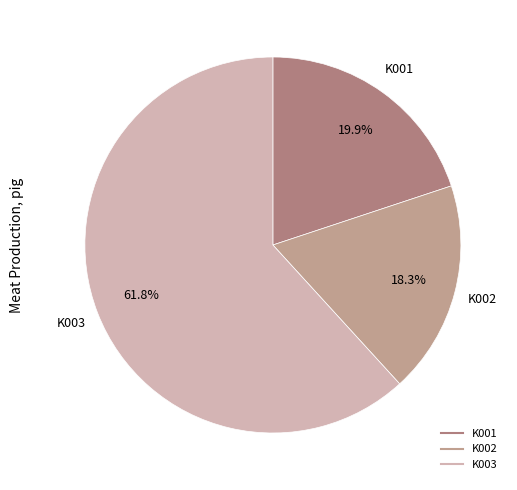

How many slices are in this pie chart?

3